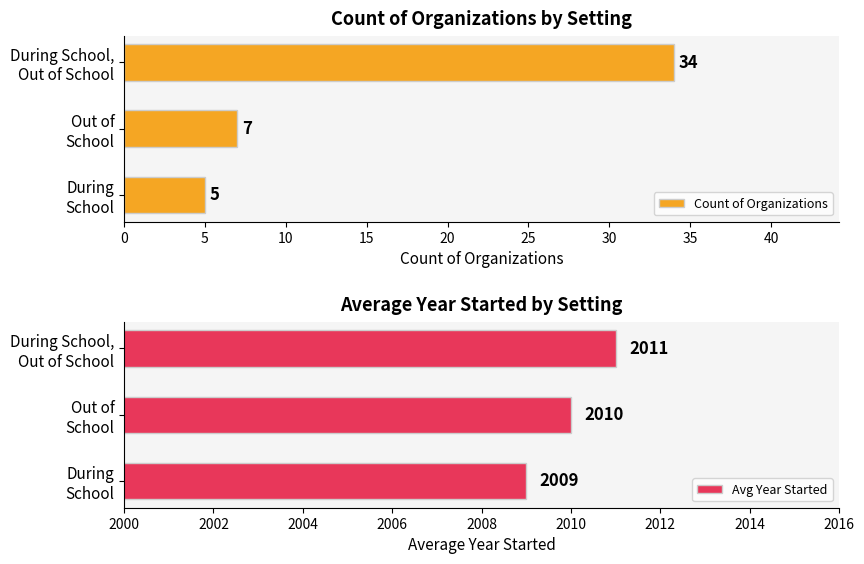

Where is Avg Year Started nearest to the value 2010?

Out of
School